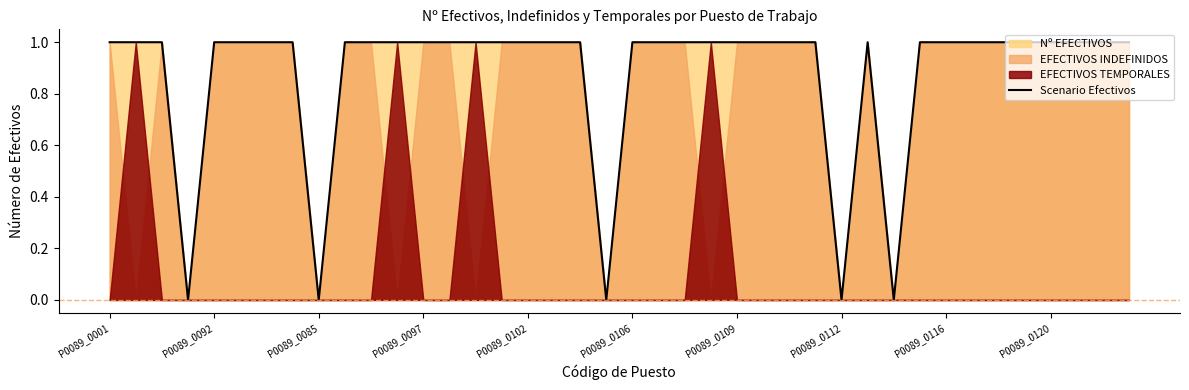

The chart shows a value of 2 at 25. True or false?

False